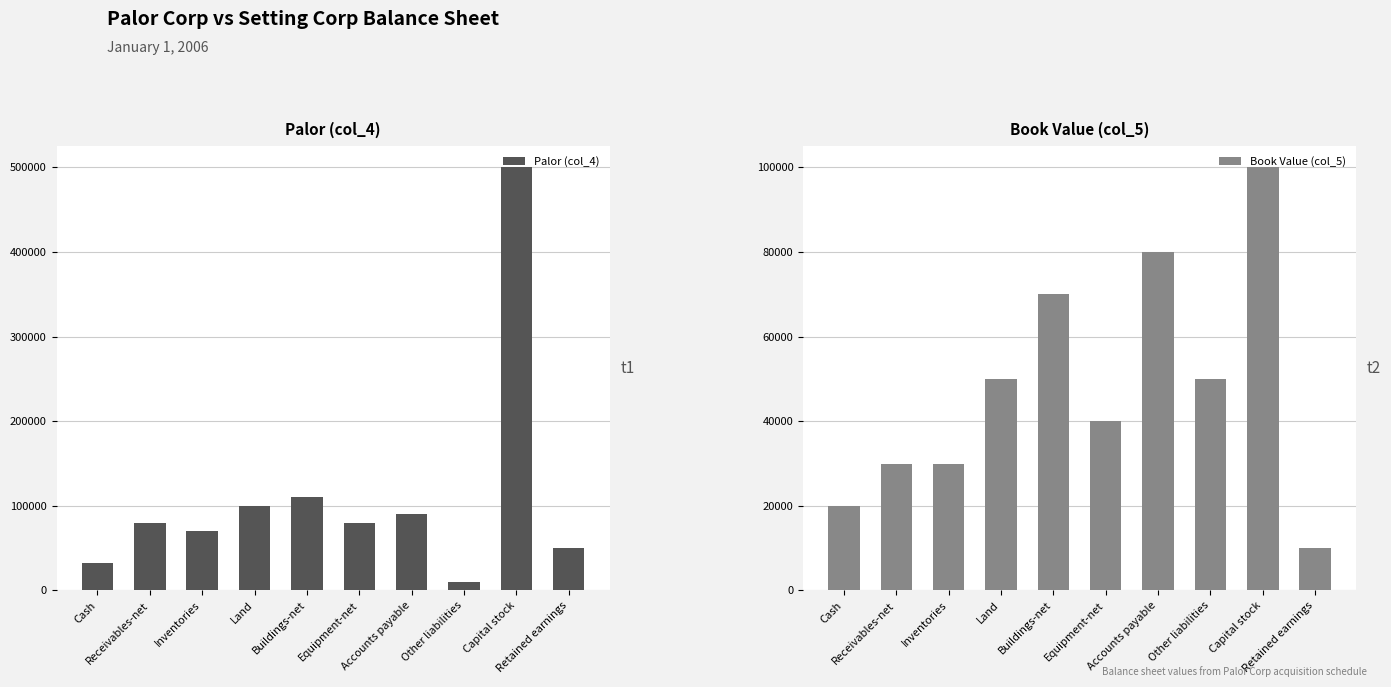

The value of Palor (col_4) at Equipment-net is 80000. True or false?

True